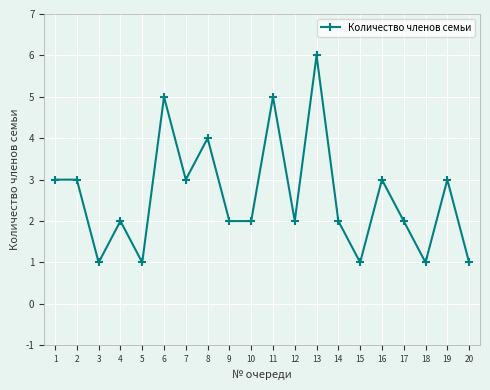

How many data points does each series have?

20